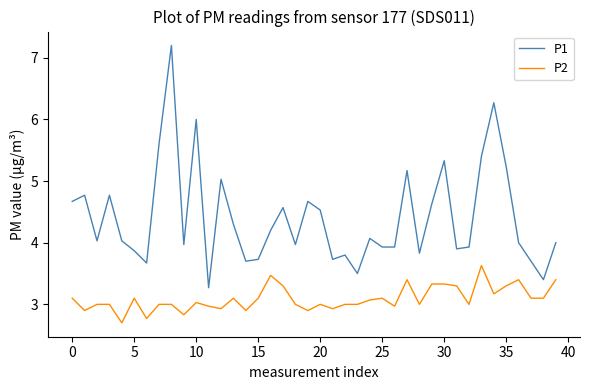

Which series has the largest total across all categories?

P1